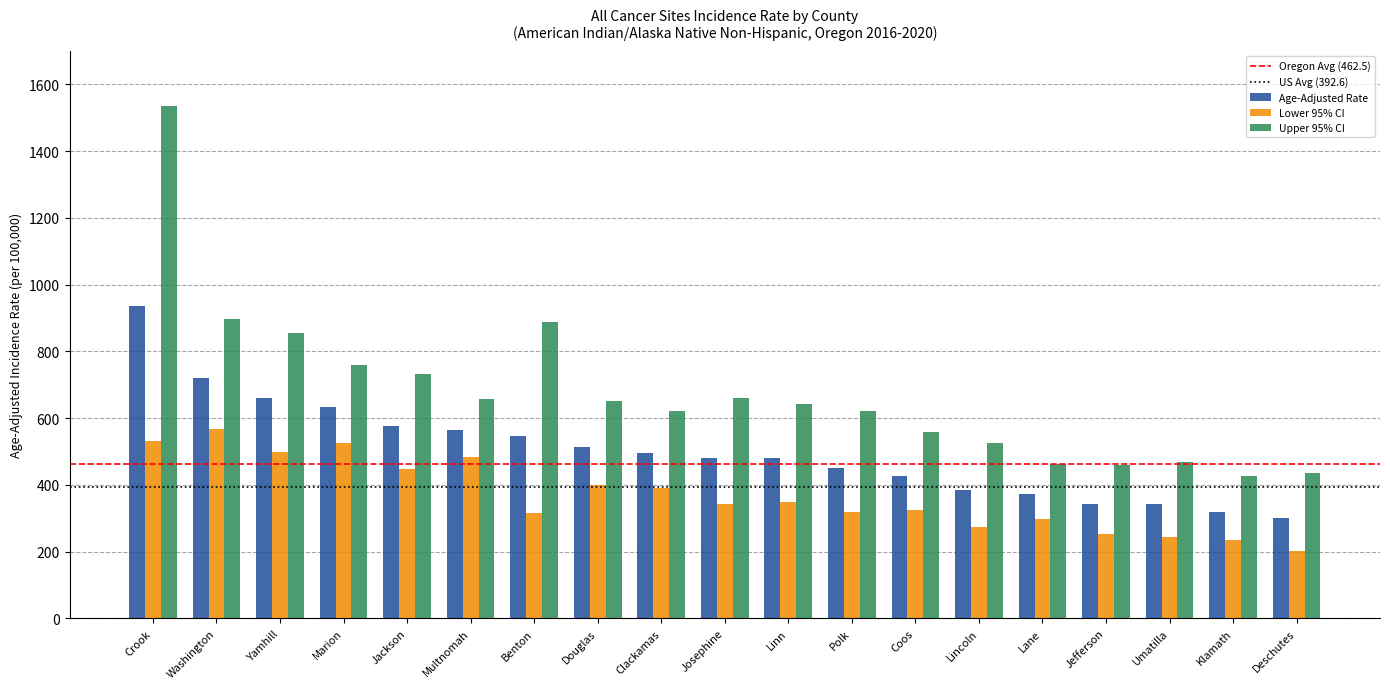

What is the spread (max minus min) of values at Benton?

572.2